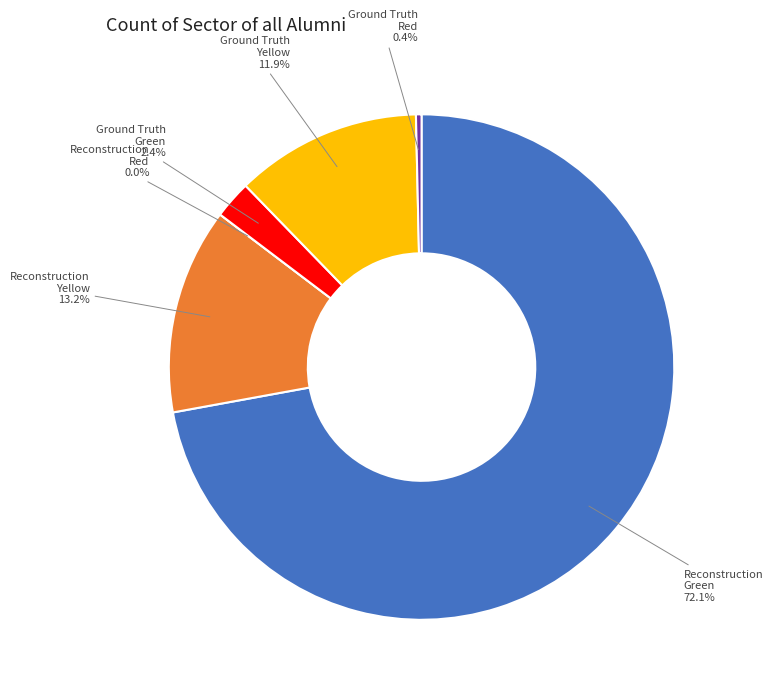

What is the majority slice?

Green (Reconstruction)